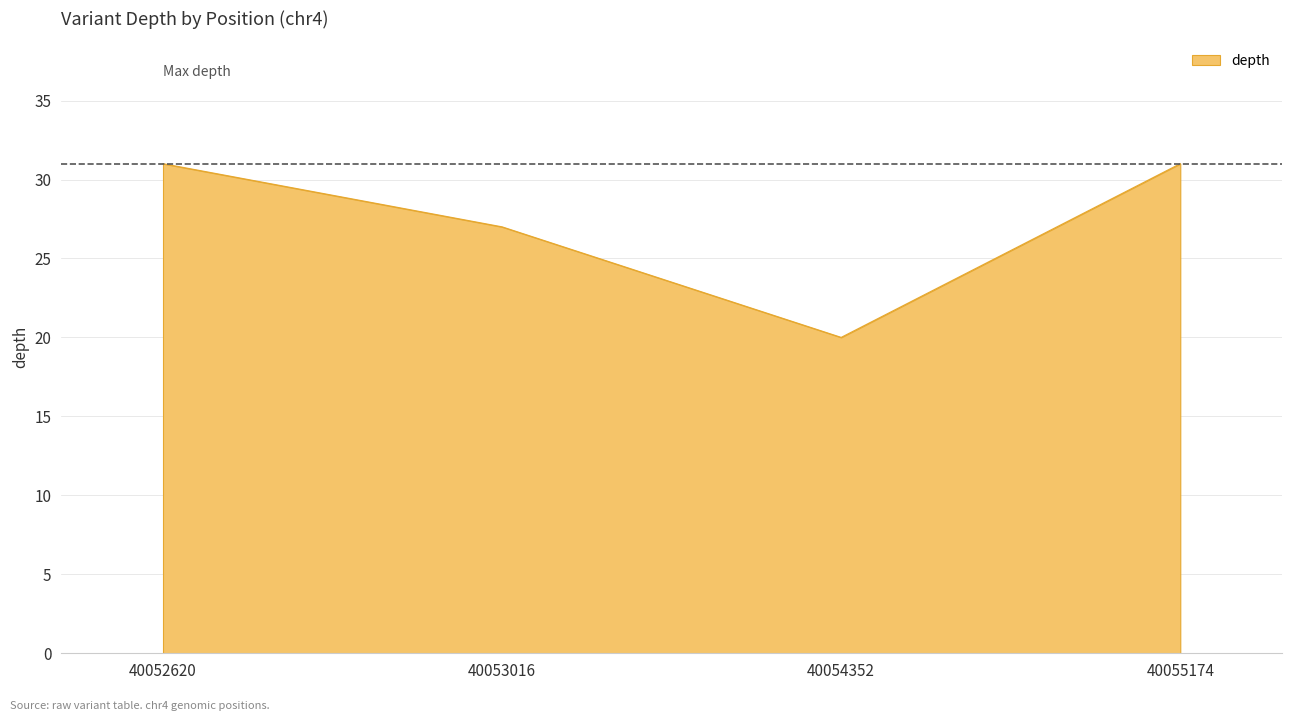

Which has a higher value, 40052620 or 40054352?

40052620